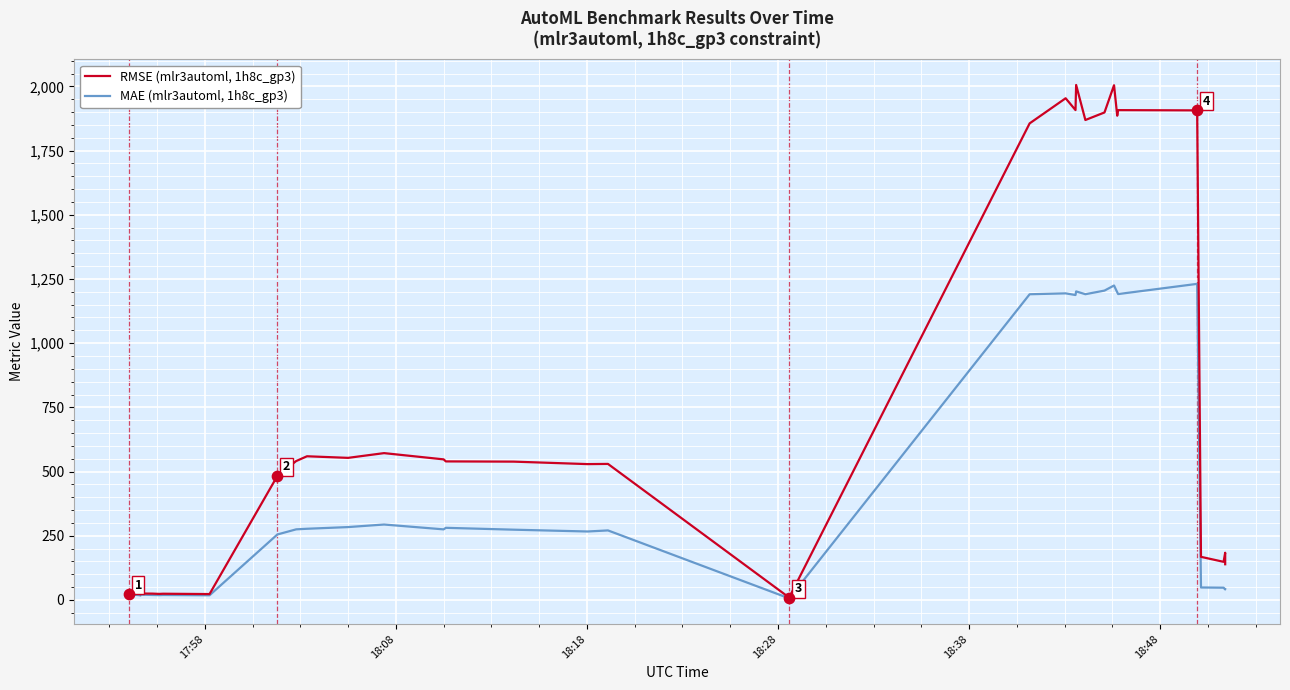

Is the value of RMSE (mlr3automl, 1h8c_gp3) at 9 greater than the value of MAE (mlr3automl, 1h8c_gp3) at 33?

No